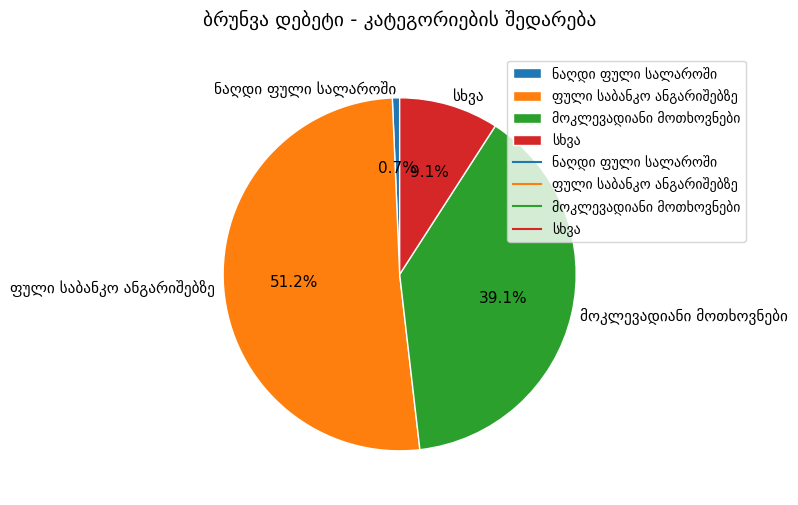

Is there any slice that represents more than half of the pie?

Yes